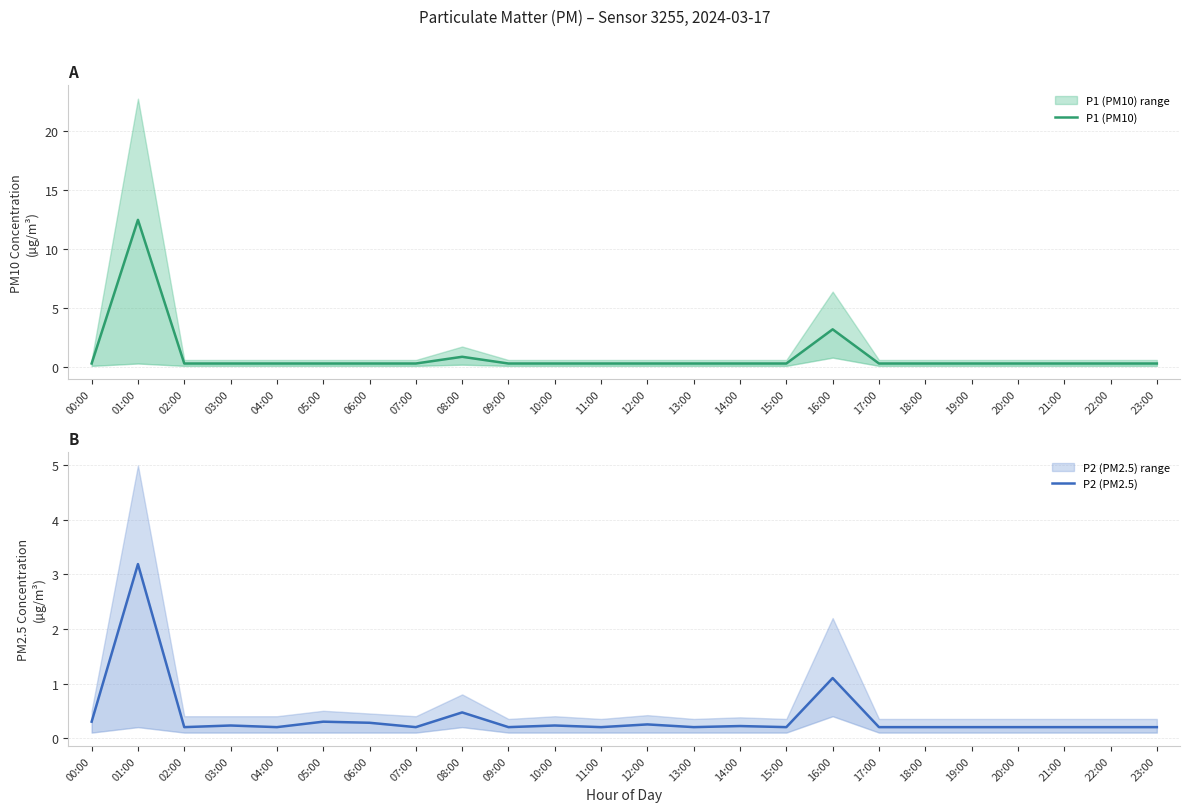

What is the label of the 9th point from the left?

08:00